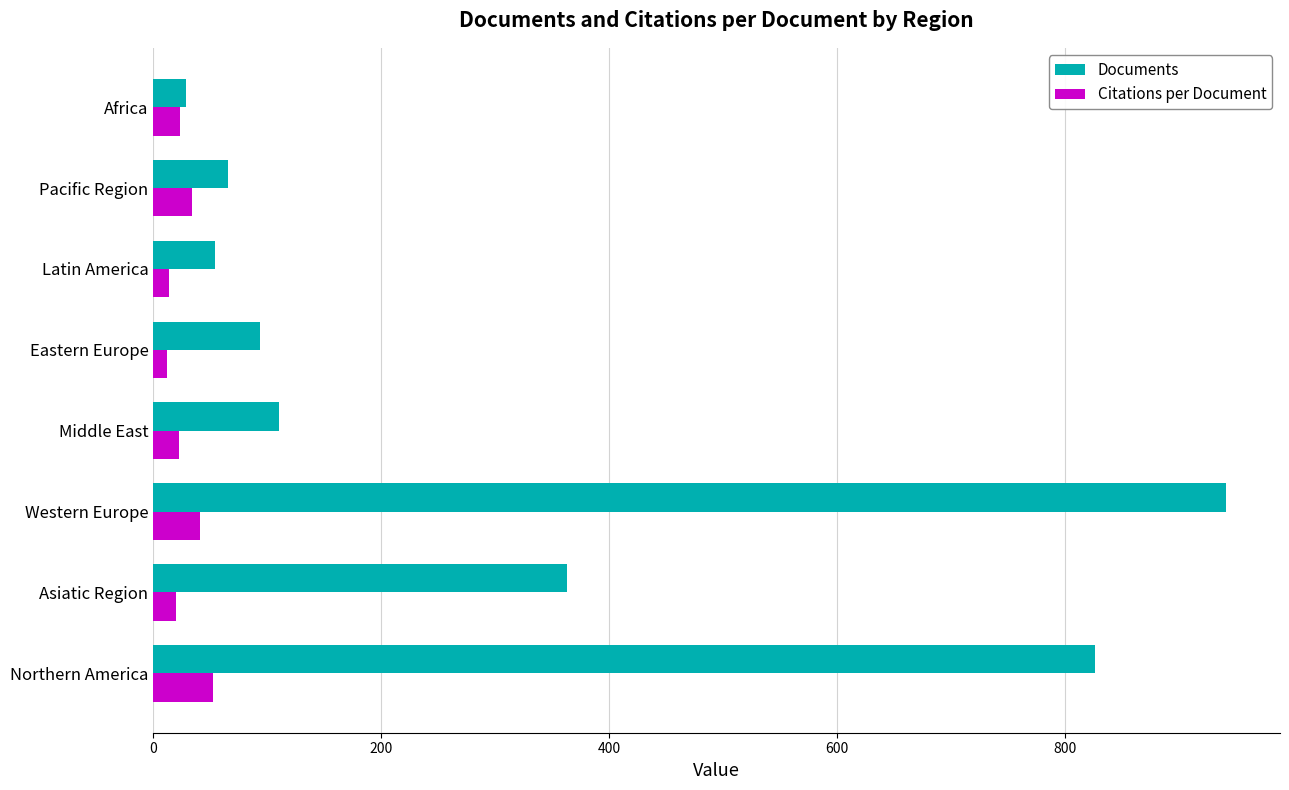

Which series has the widest spread of values?

Documents